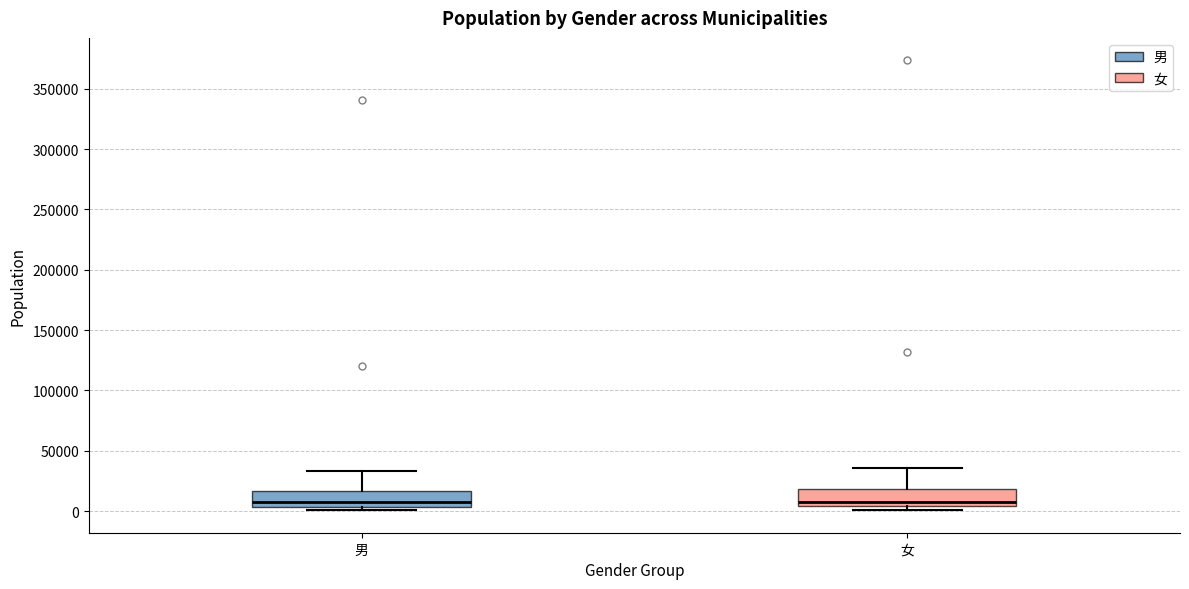

Where is the upper edge of the box for 男 on the y-axis? The values are not printed on the chart, so give them approximately, as read against the axis.

15000